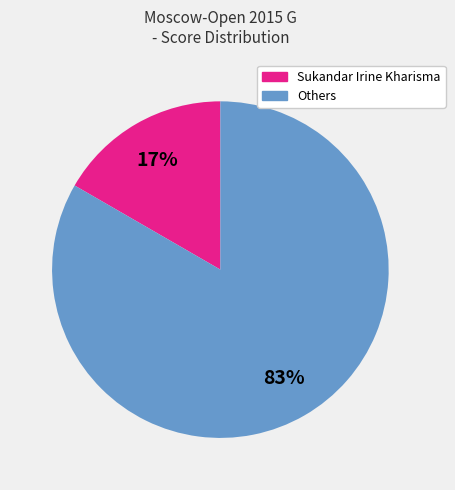

How many slices are in this pie chart?

2